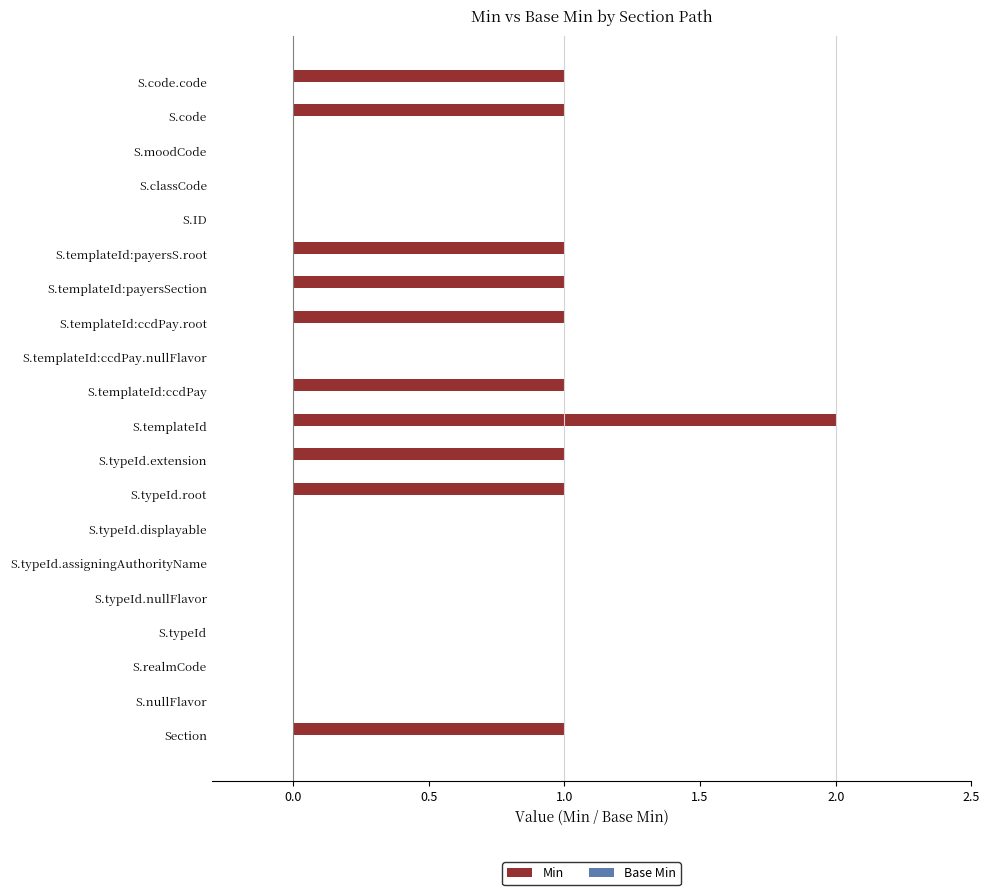

What is the change in value from S.nullFlavor to S.templateId:ccdPay?

+1